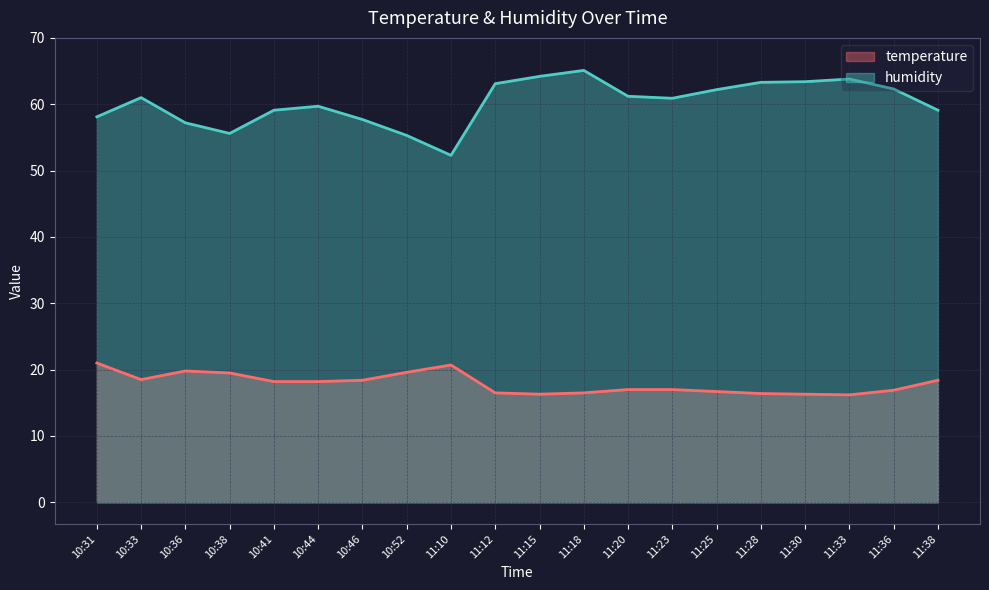

What is the difference between the temperature values at 10:33 and 11:30?

2.2